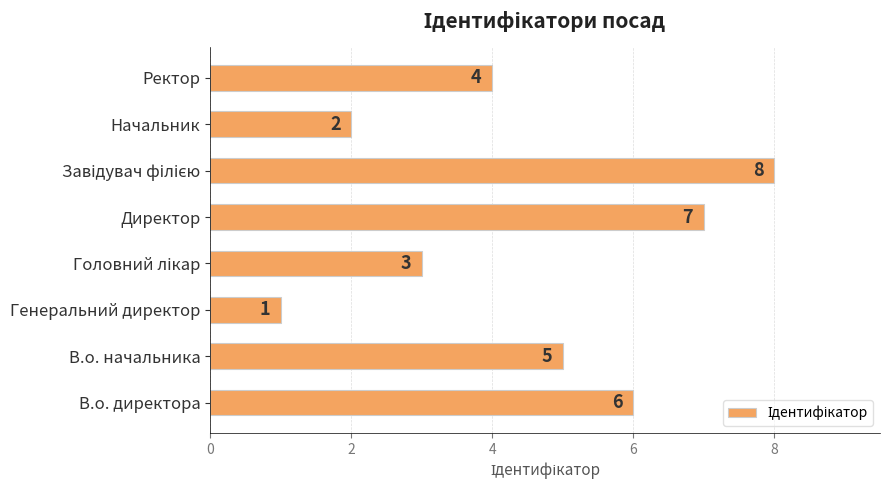

How many data points are less than 5?

4